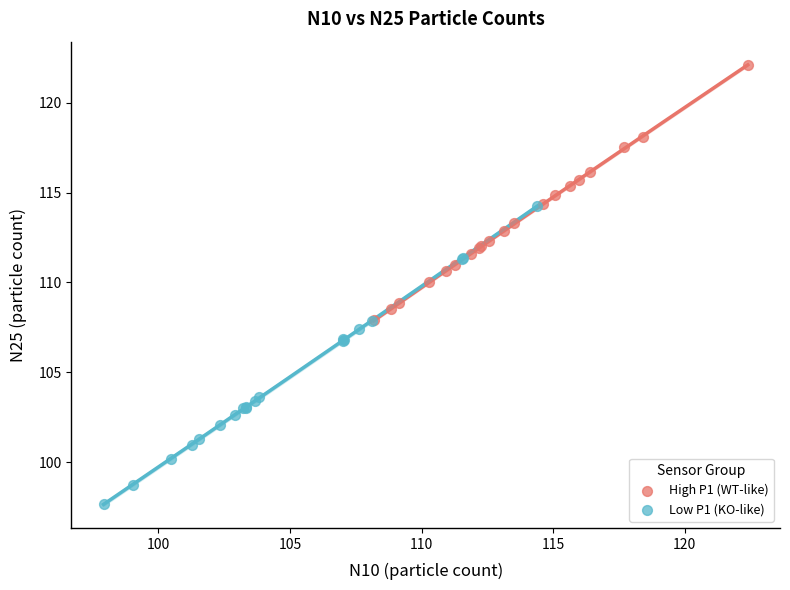

Which series has the widest spread of Y values?

Low P1 (KO-like)